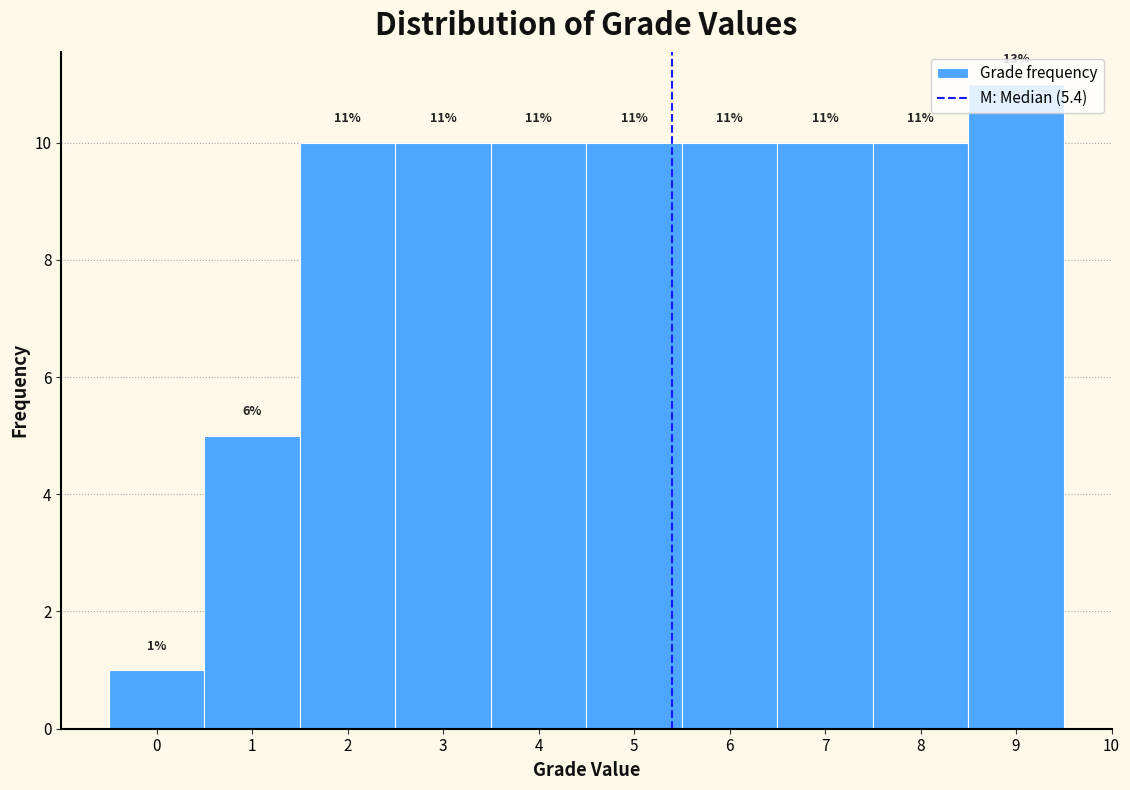

Which range on the x-axis has the tallest bar?

8.5 to 9.5